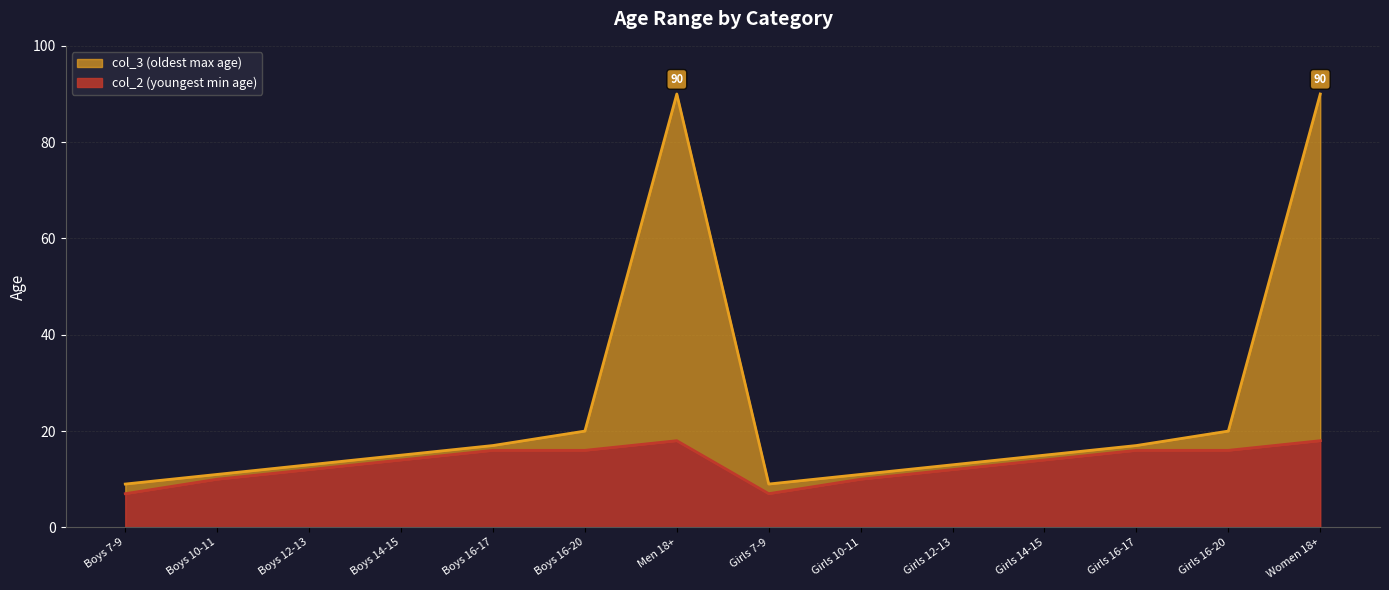

Which has a higher value, Girls 7-9 or Girls 10-11?

Girls 10-11